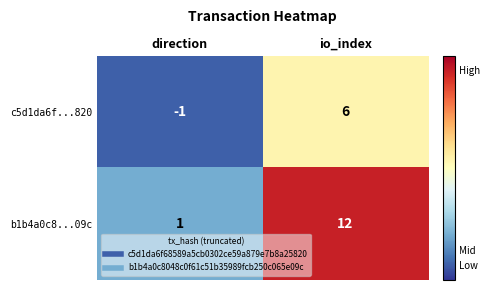

What is the total value across all series at io_index?

18